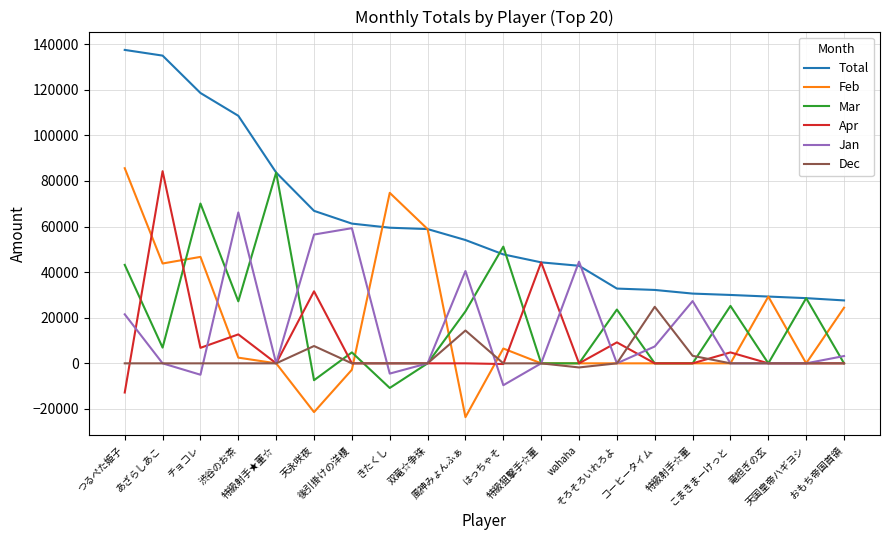

What is the maximum value shown in the chart?

137500